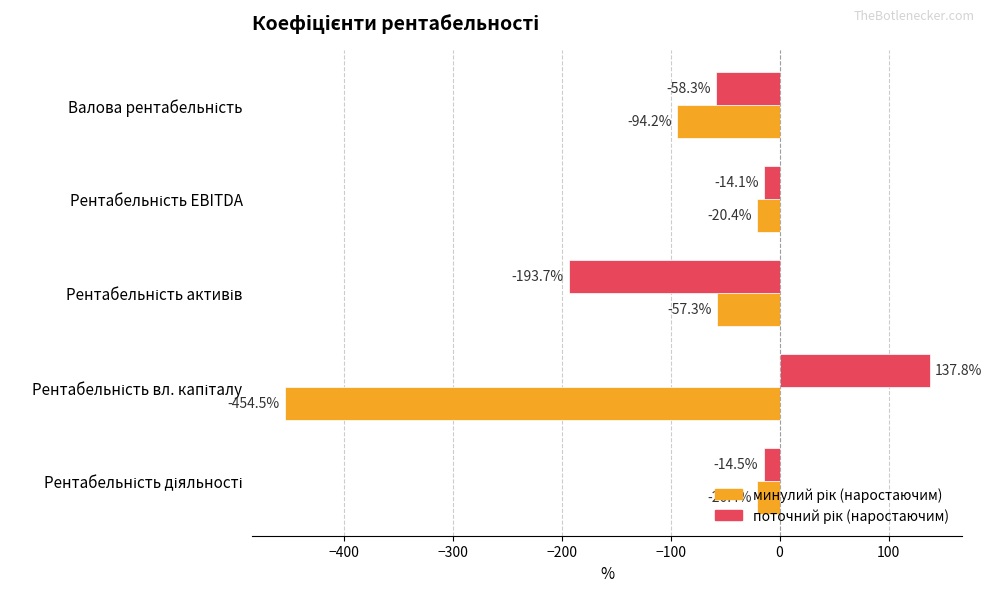

What is the minimum value shown in the chart?

-454.5